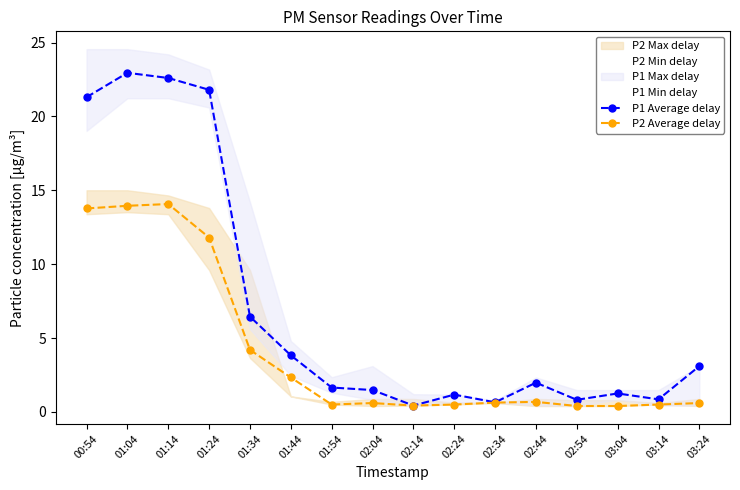

True or false: P1 Average delay has more than 0 interior local peaks.

True